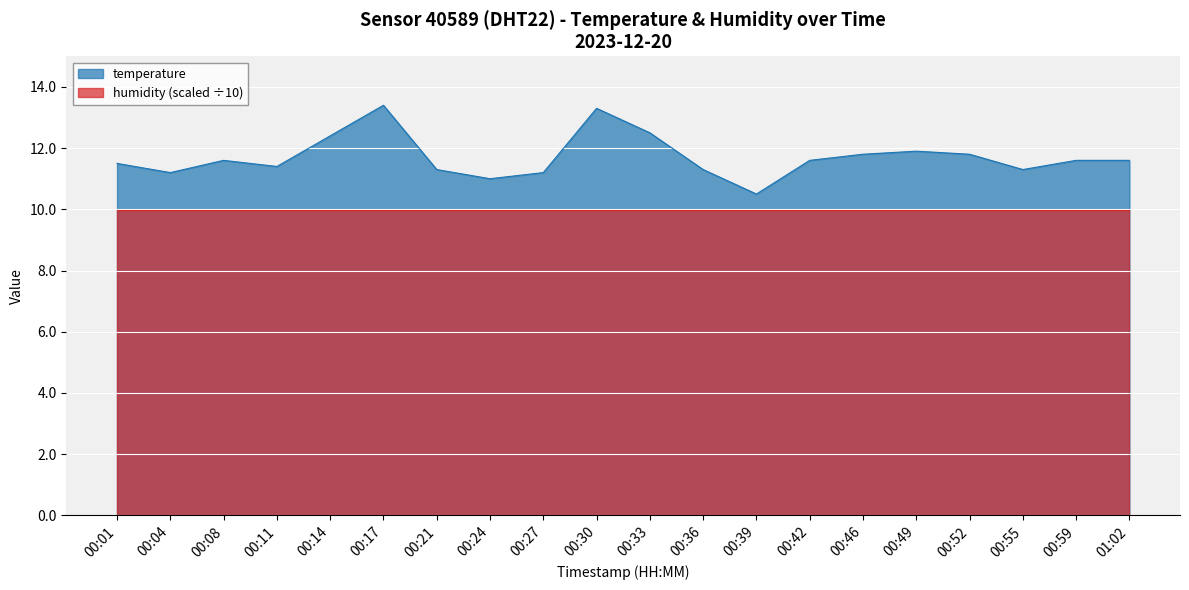

What is the change in value from 00:01 to 00:30?

+1.8